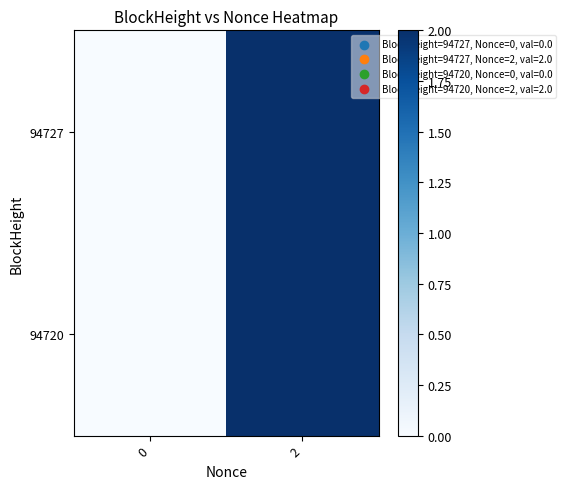

Count the number of categories in the chart.

2